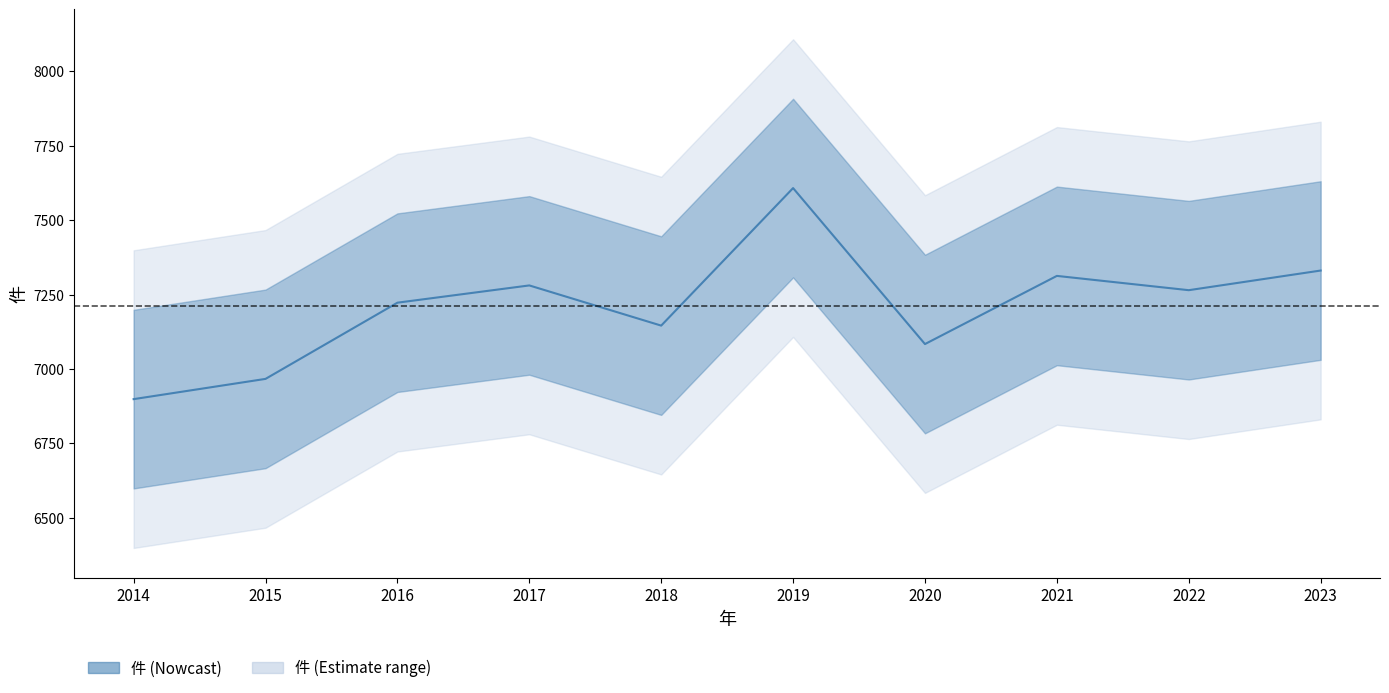

Reading left to right, list all the values displayed in this chart.

6899	6967	7223	7281	7146	7608	7084	7313	7265	7331